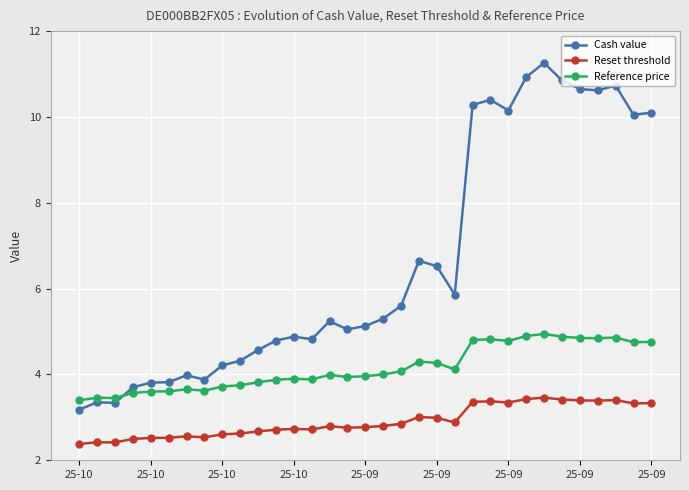

What is the difference between the maximum and minimum values in the Cash value series?

8.1